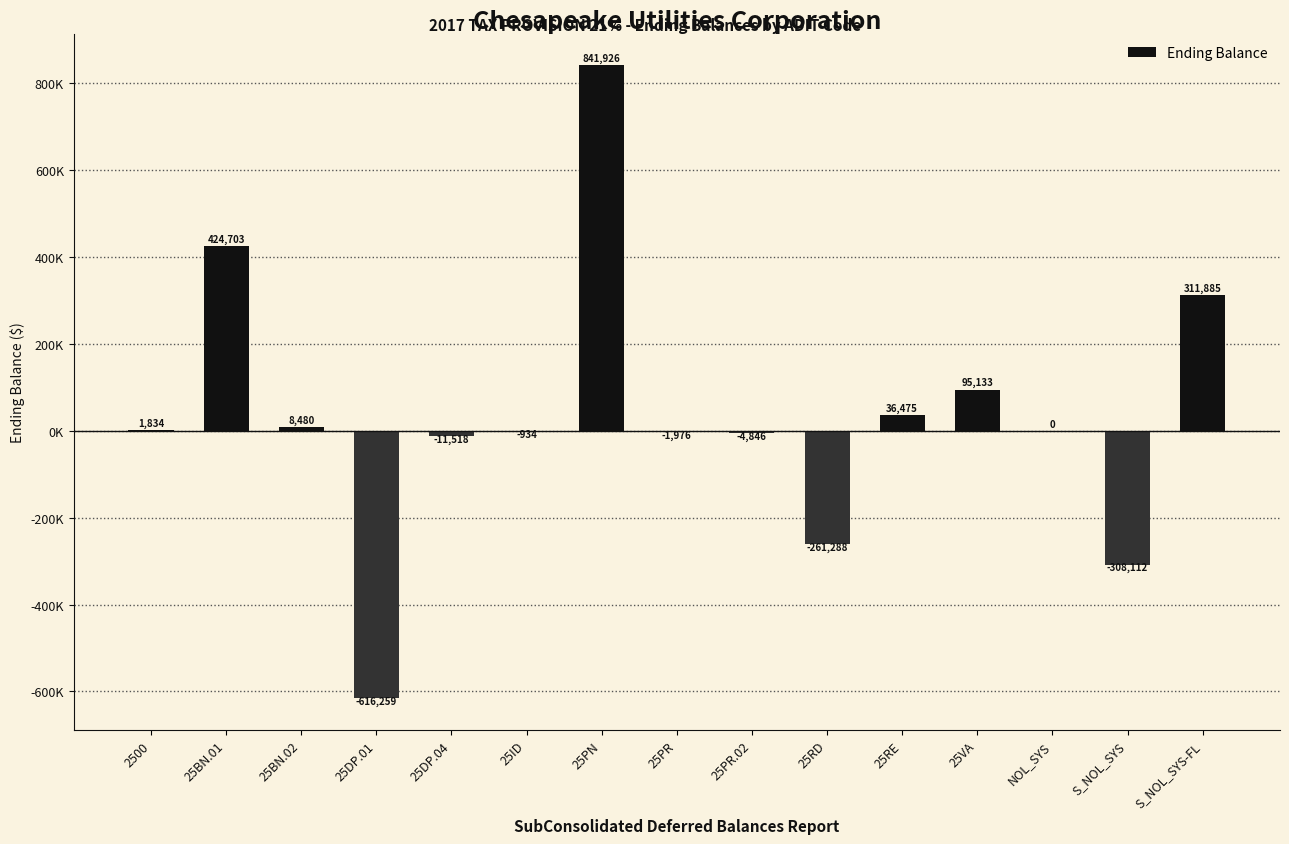

Are the bars horizontal?

No